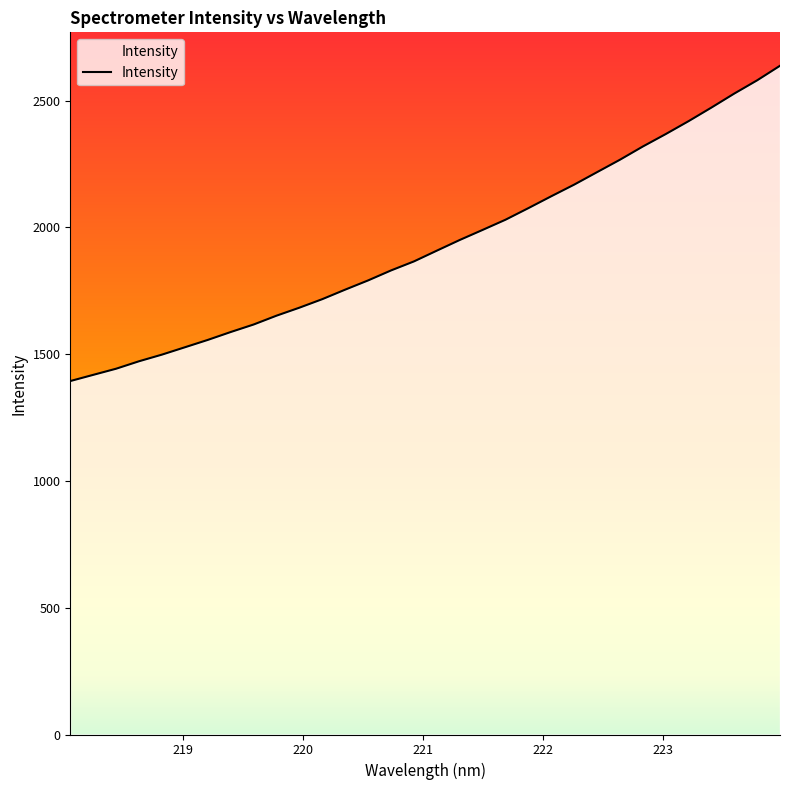

What is the difference between the maximum and minimum values?

1243.7